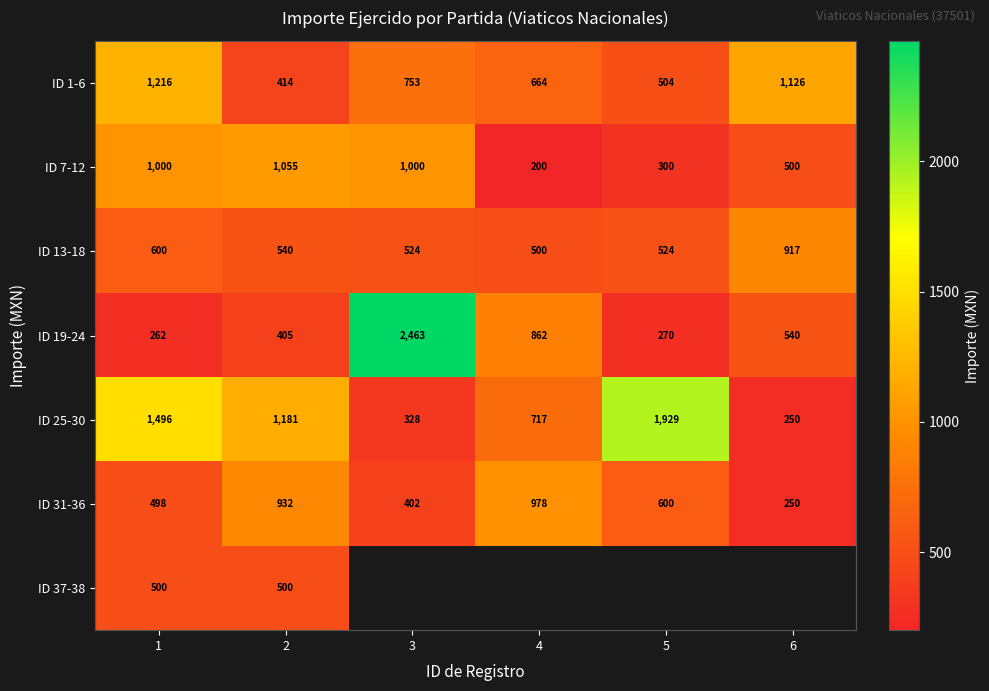

True or false: ID 13-18 has a value of 618 at 6.

False